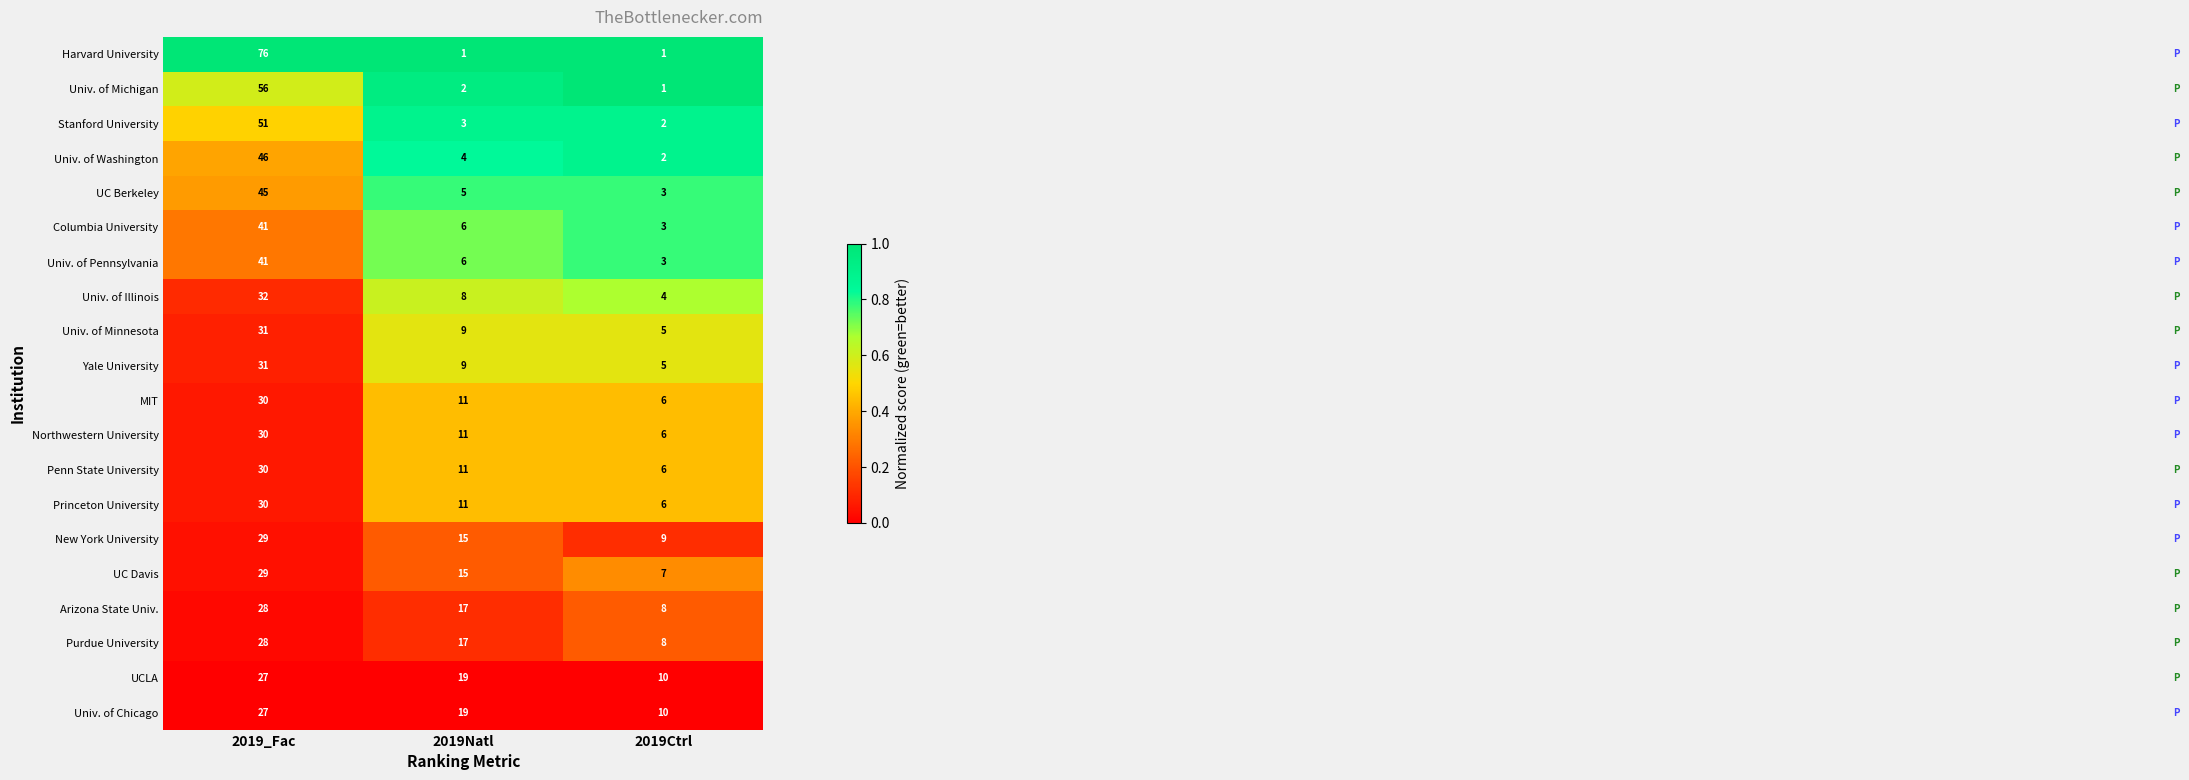

At which label is Arizona State Univ. closest to 18?

2019Natl